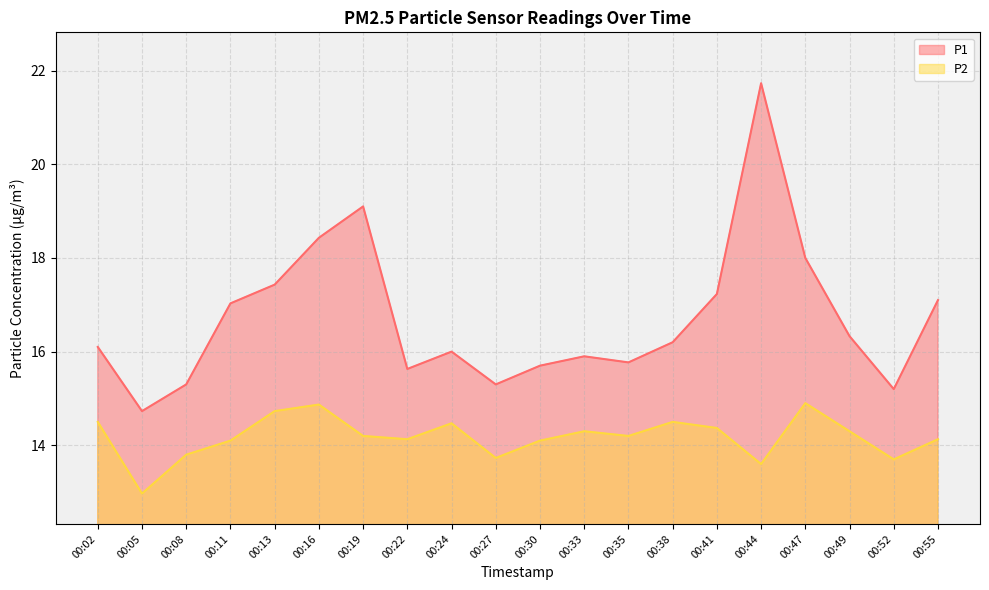

True or false: P2 and P1 intersect in this chart.

False